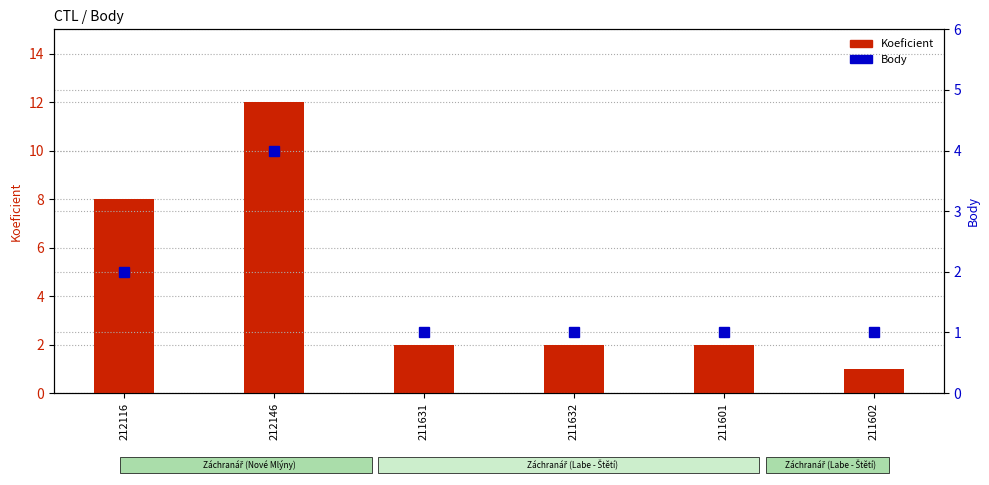

What is the value of the Koeficient bar at the 2nd from the left?

12